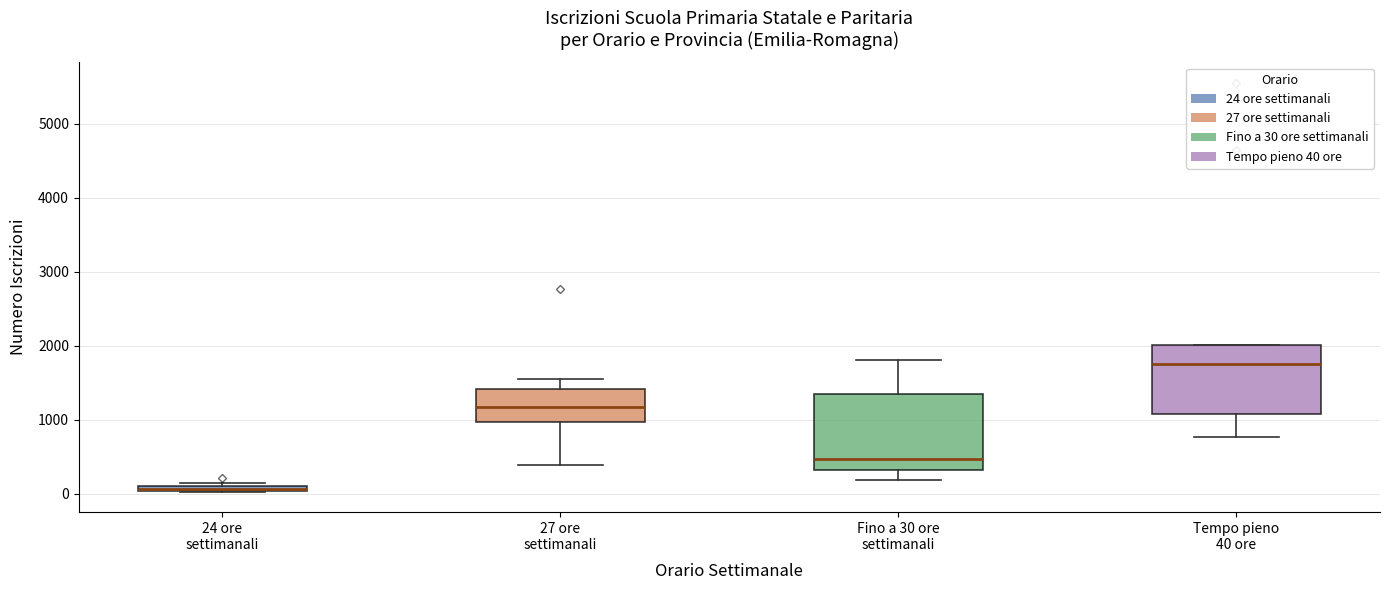

Which box has the lowest median line?

24 ore settimanali